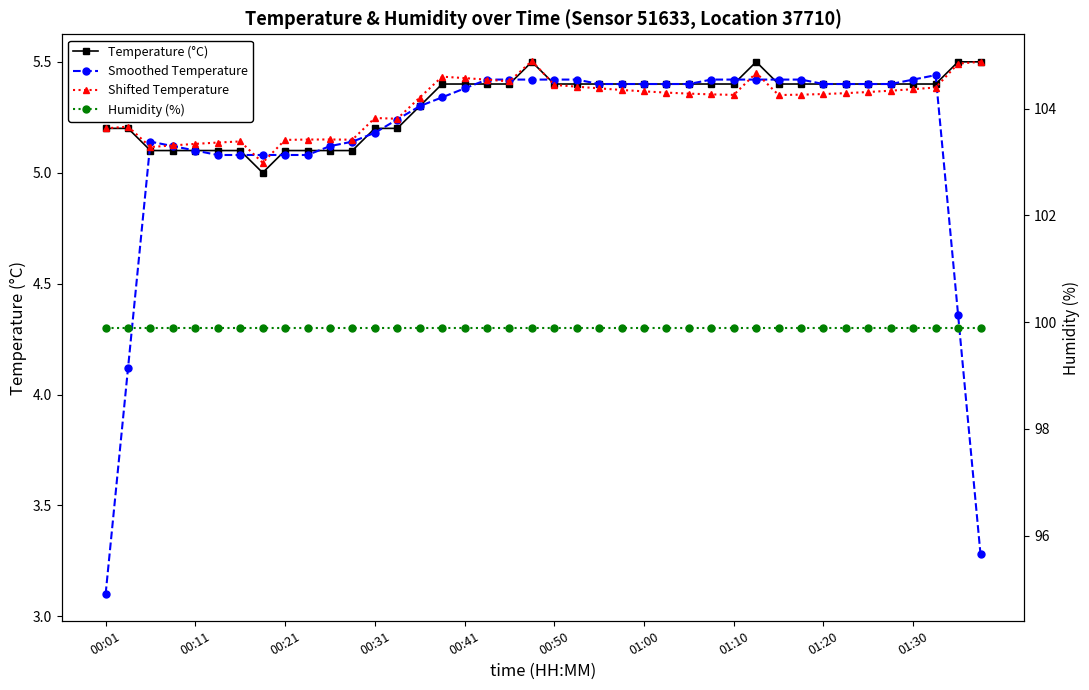

What is the difference between the Smoothed Temperature values at 00:50 and 24?

0.3